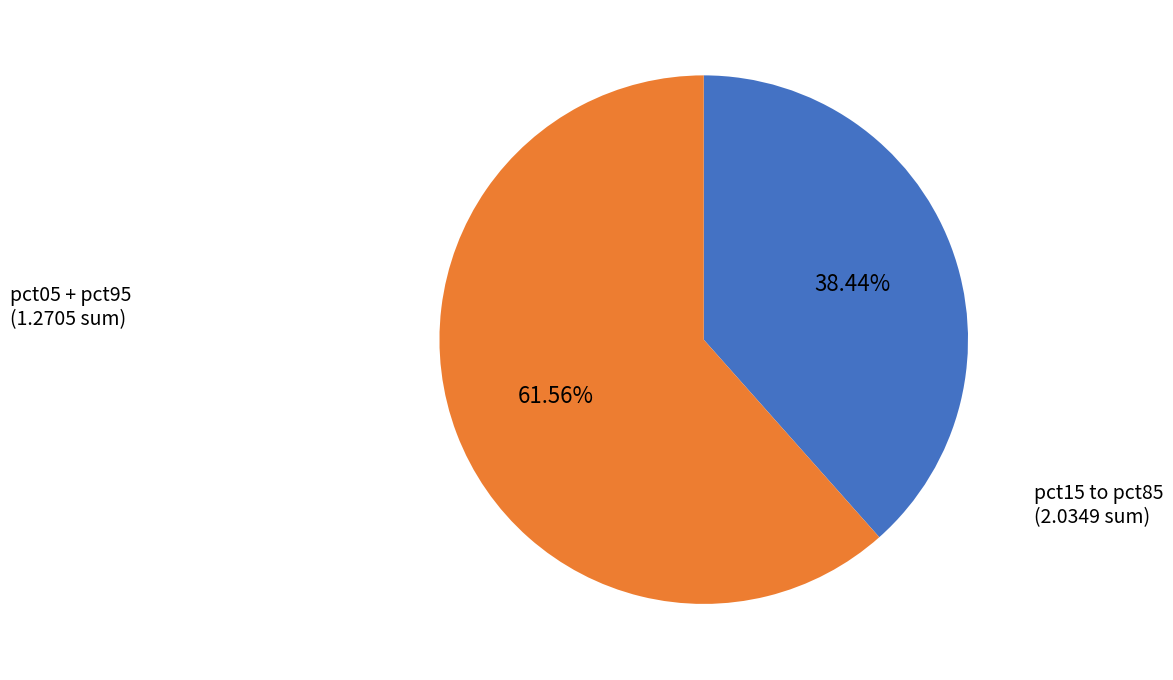

Is there a majority slice in this chart?

Yes